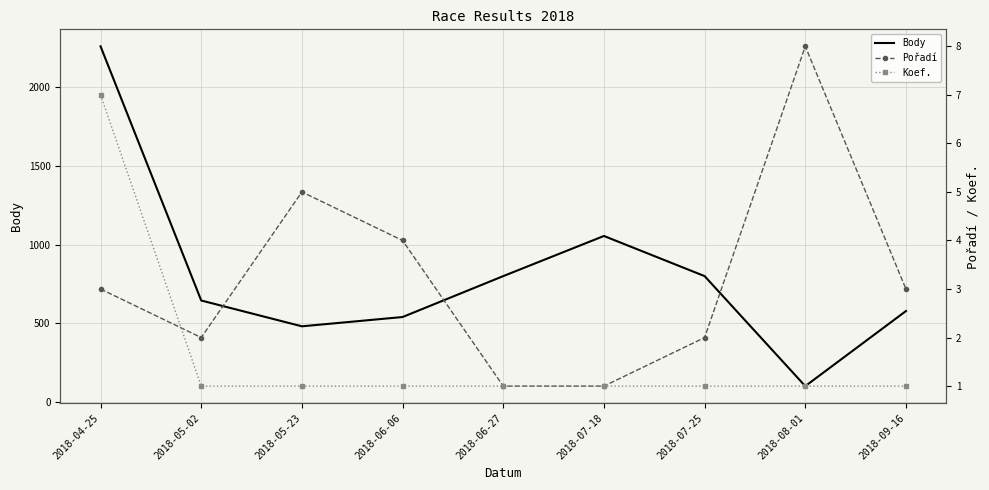

What position from the right is 2018-05-23?

7